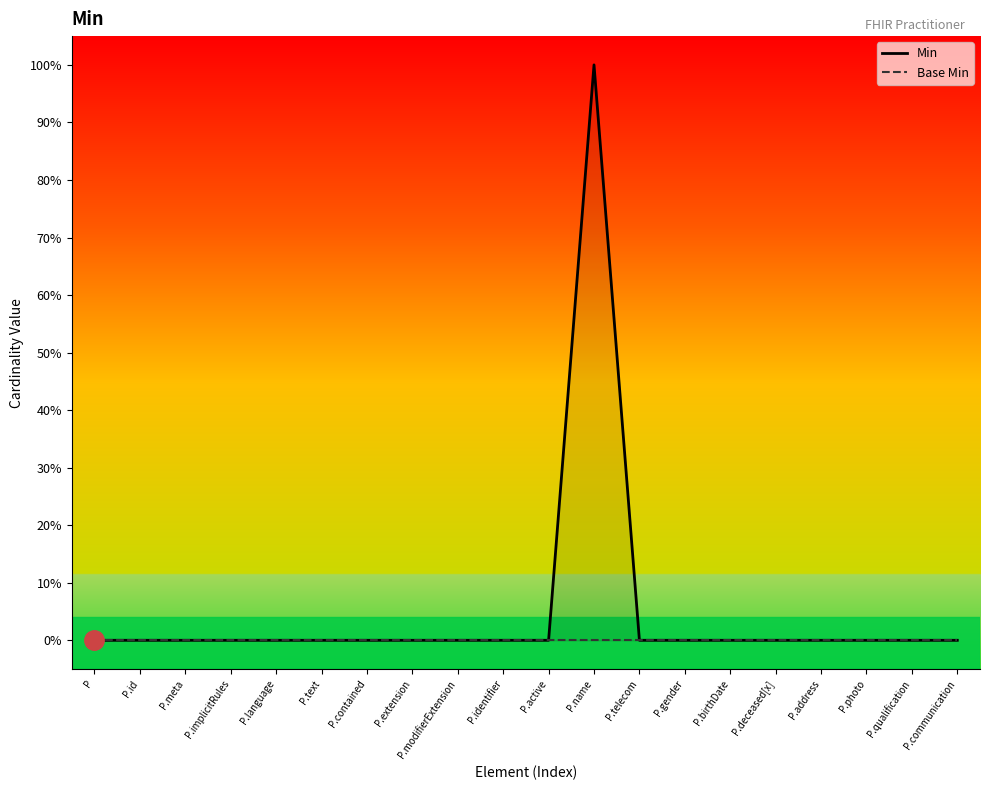

True or false: Base Min and Min intersect in this chart.

False